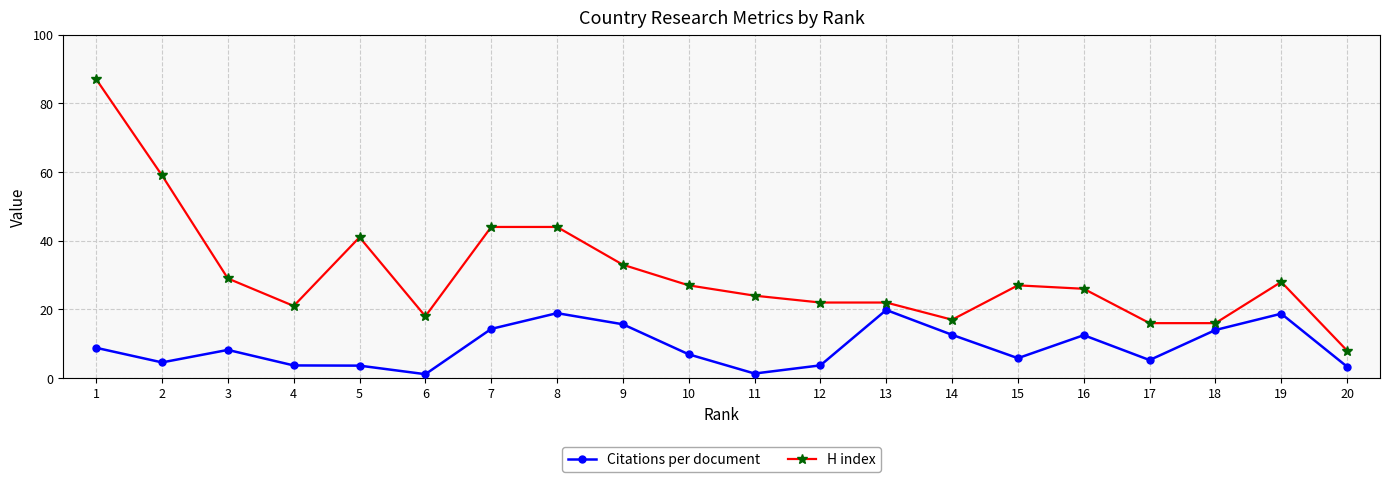

List the series in order of their overall mean, lowest first.

Citations per document, H index